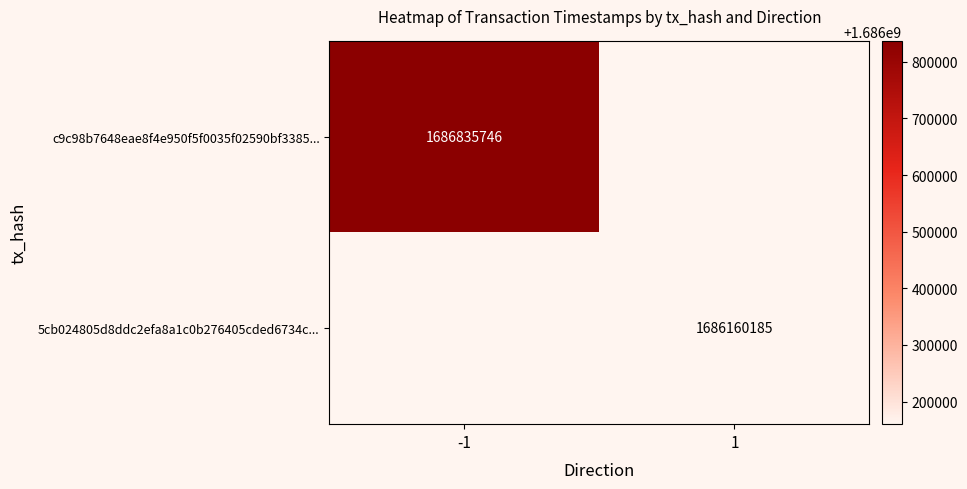

The value of c9c98b7648eae8f4e950f5f0035f02590bf3385... at -1 is 1686835746. True or false?

True